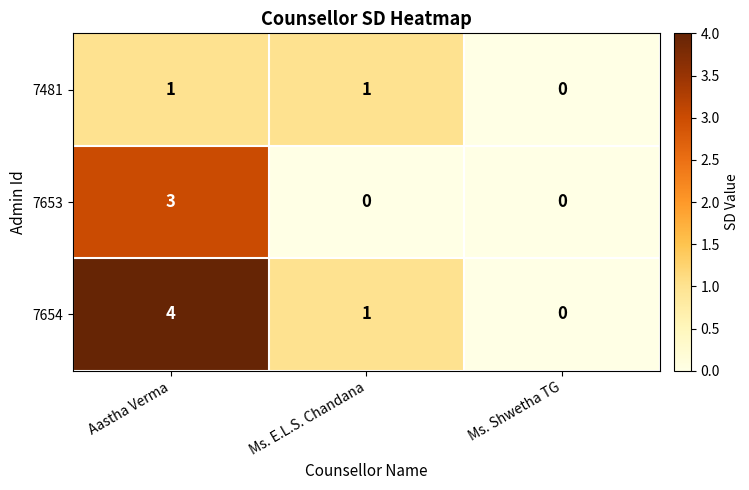

The value of 7654 at Ms. Shwetha TG is 0. True or false?

True